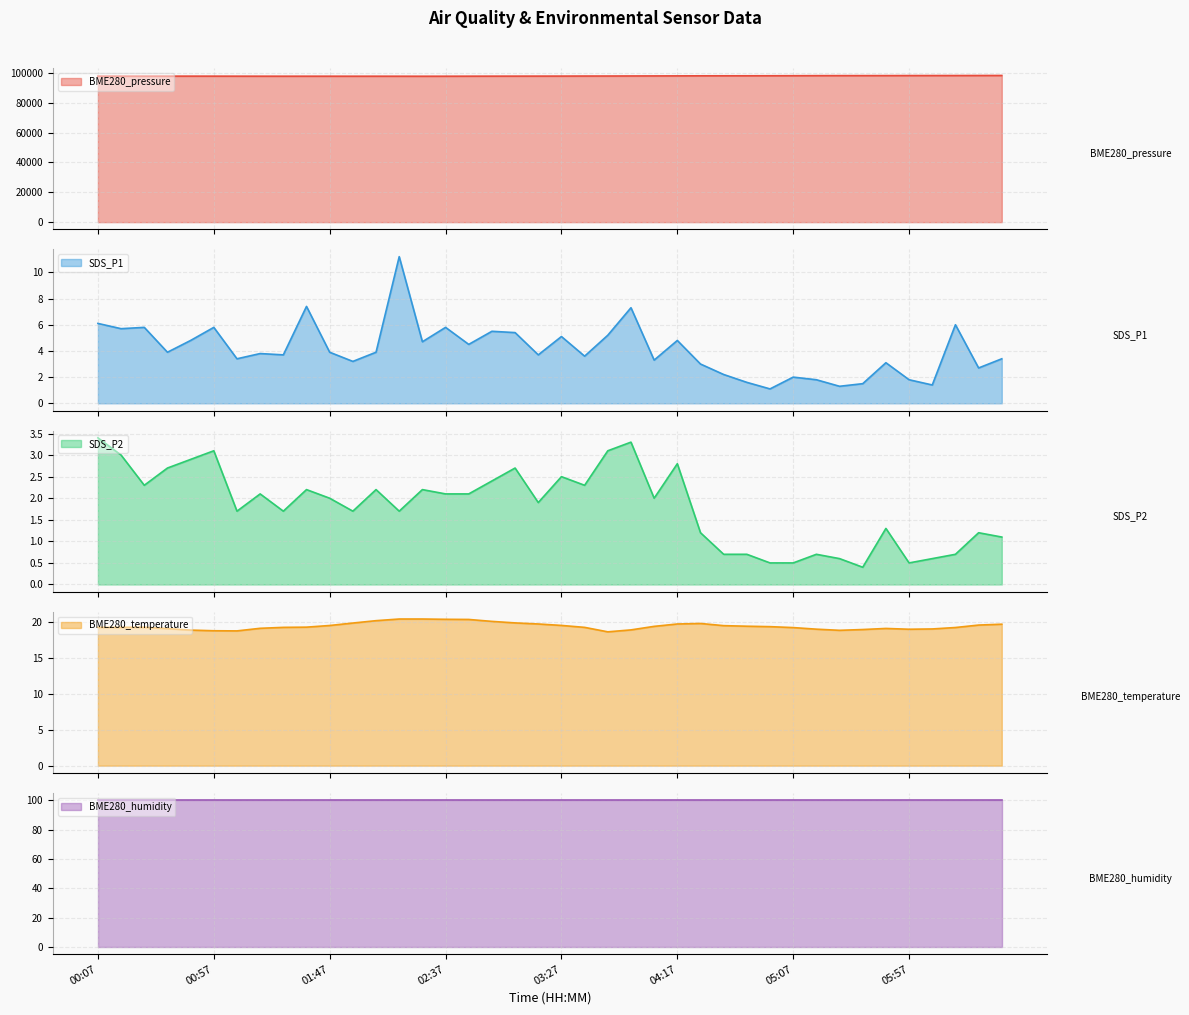

What position from the right is 00:07?

40